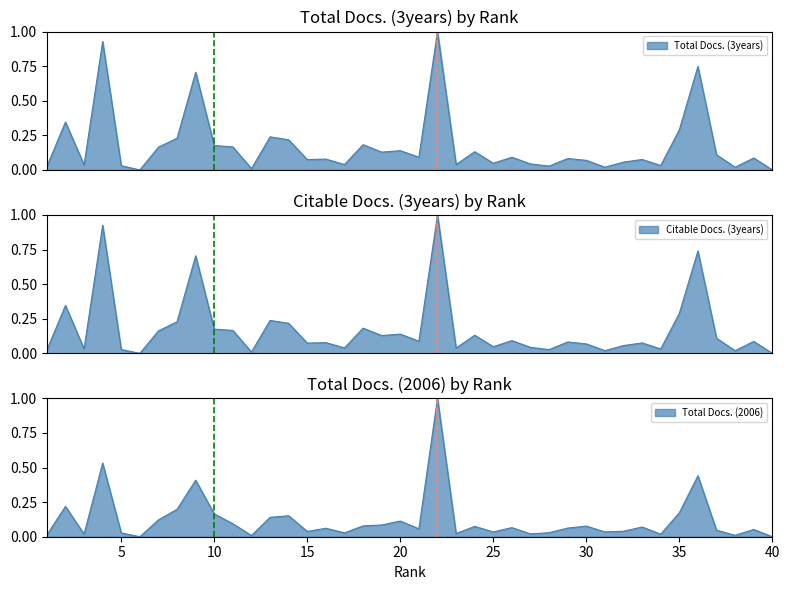

At how many categories does at least one series exceed 0?

38